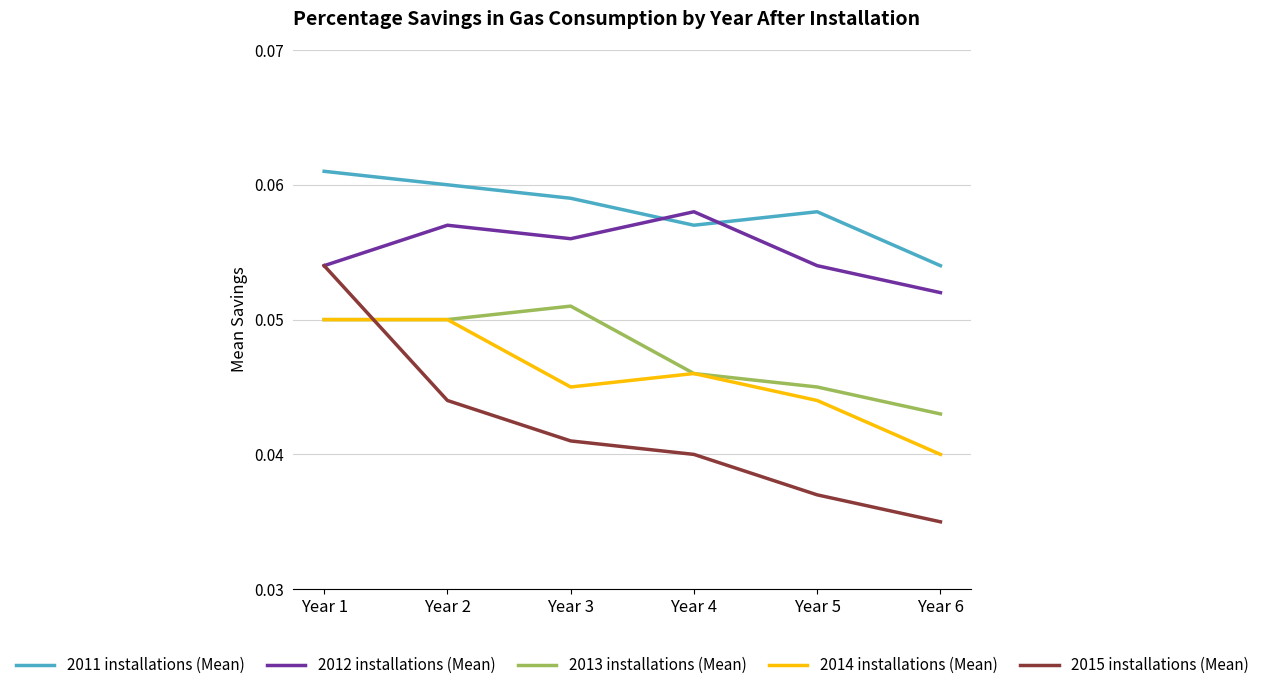

The 2013 installations (Mean) series shows 0.1 at Year 5. True or false?

False